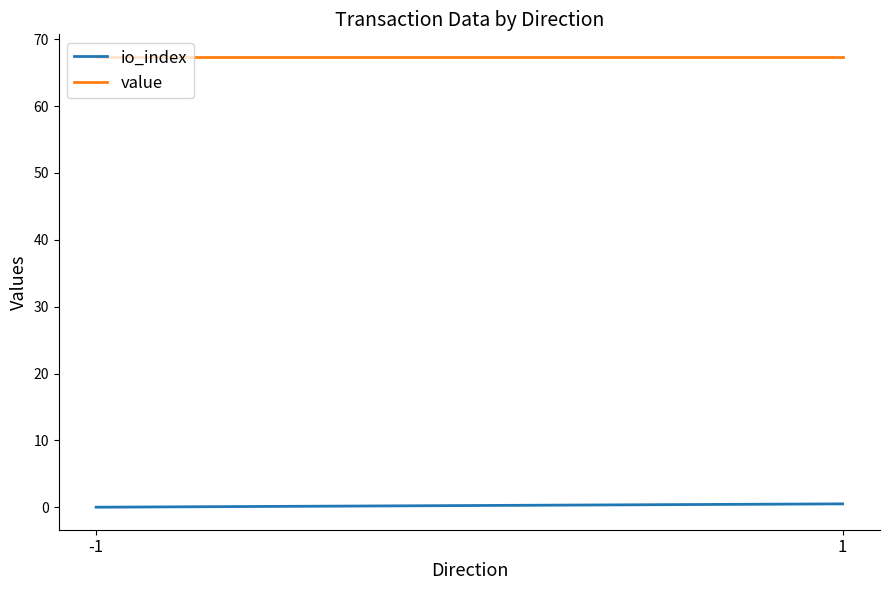

The value of value at 1 is 102.0. True or false?

False